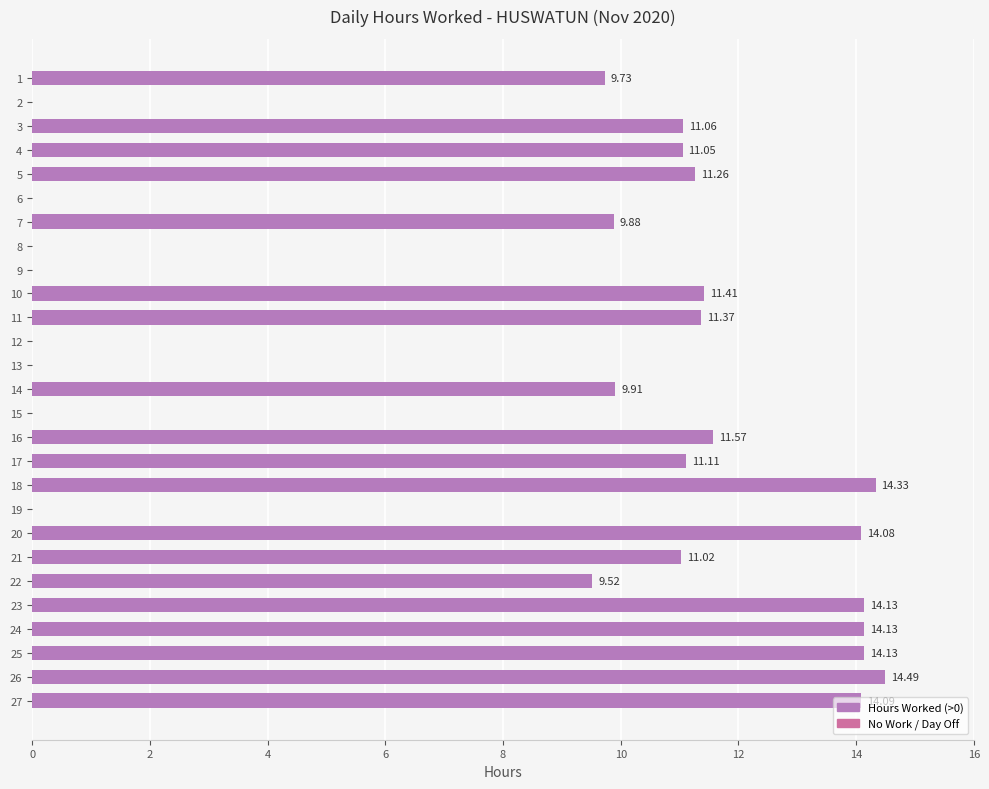

What is the sum of the values at 22 and 16?

21.1